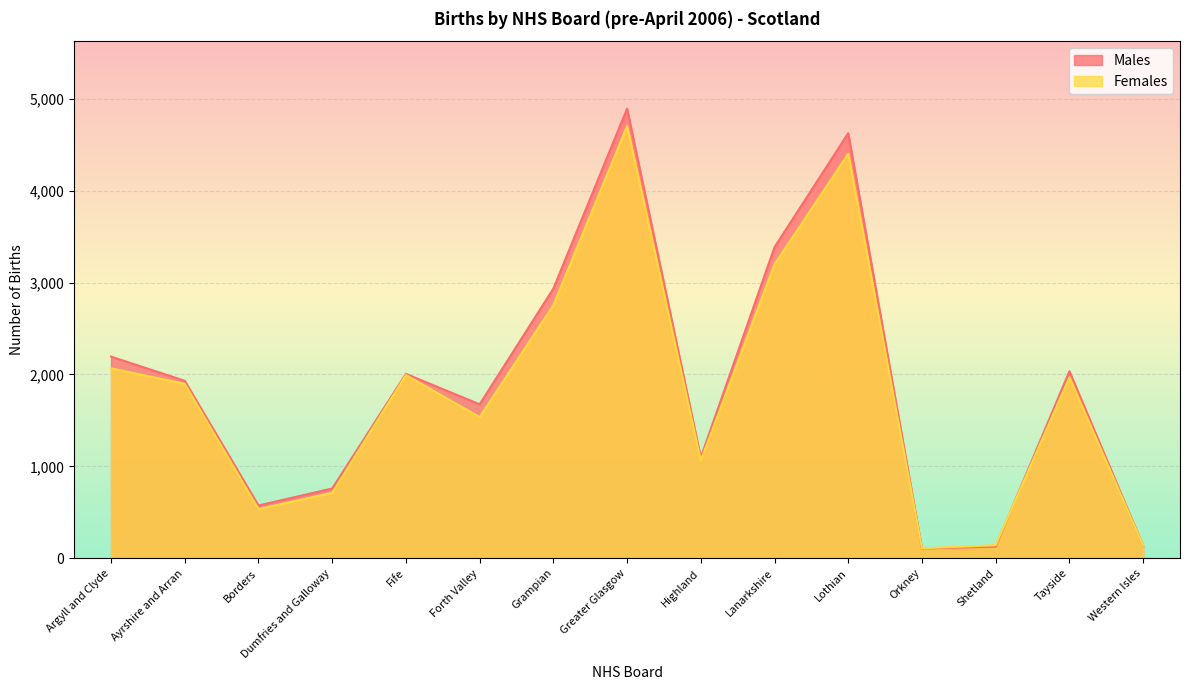

Which series has the largest range (max minus min)?

Males